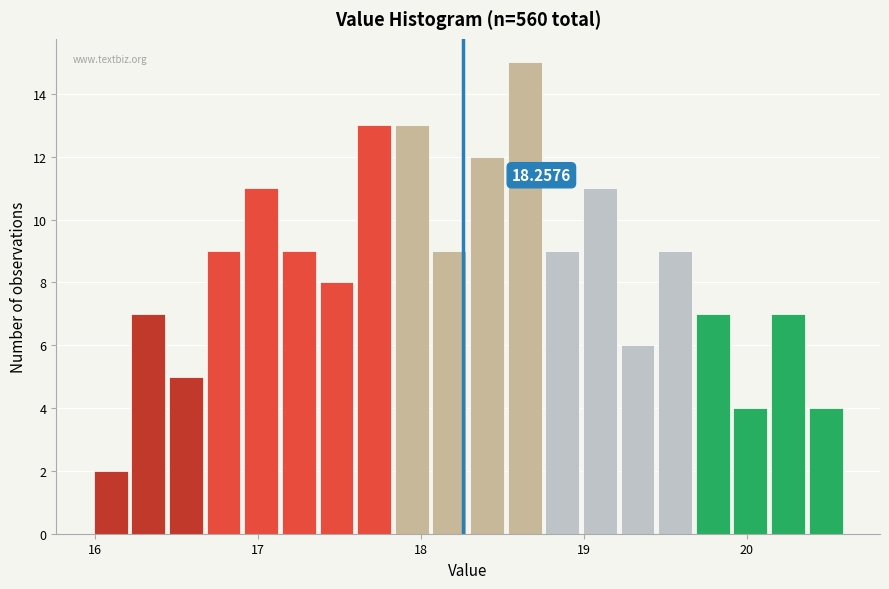

Read against the x-axis, roughly where is the centre of the tallest bar?

18.6